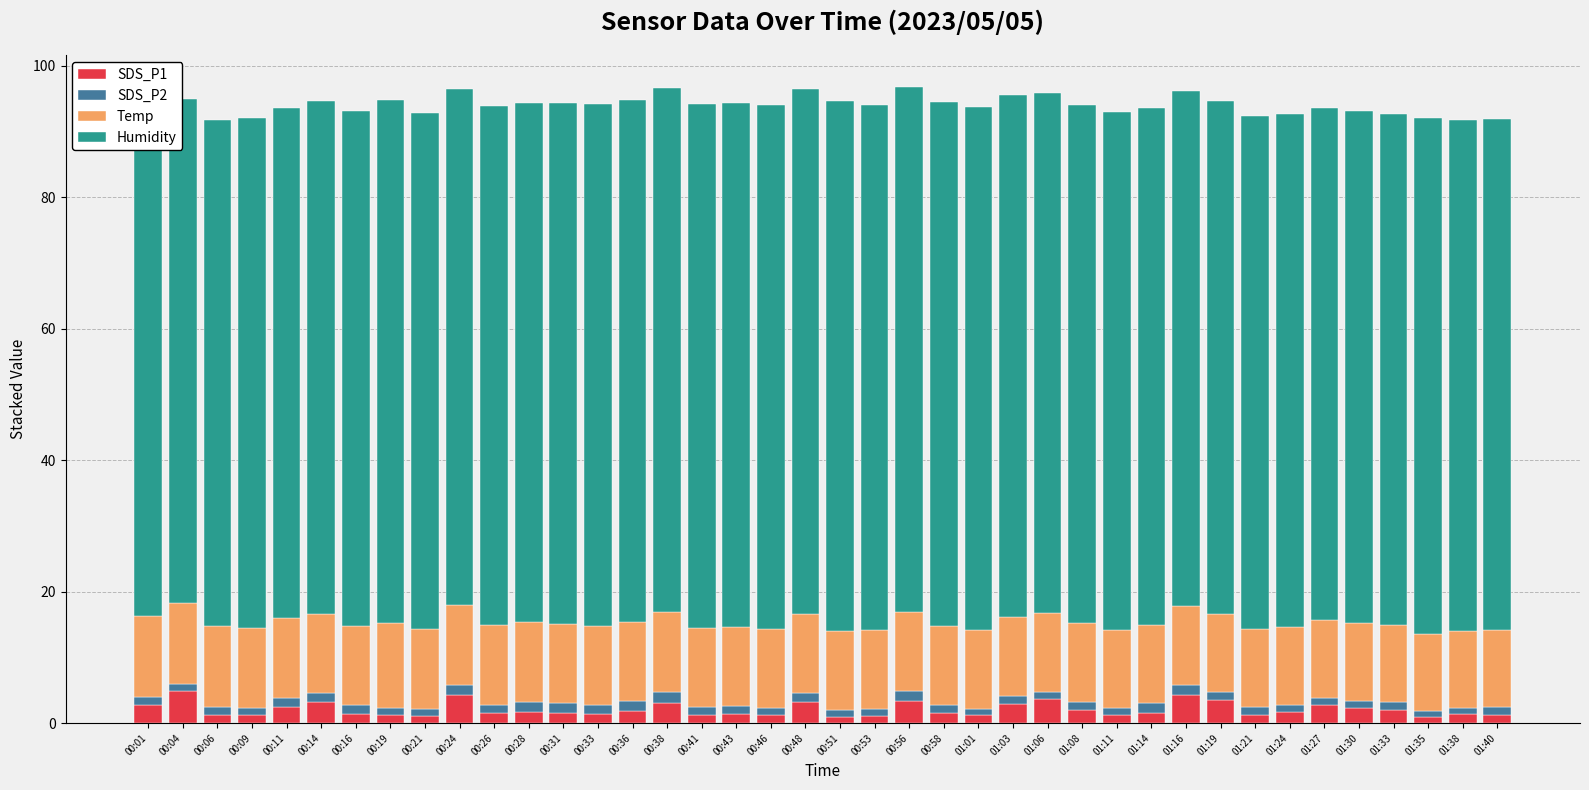

Reading left to right, what are all the values shown in this chart?

SDS_P1: 00:01=2.8	00:04=4.9	00:06=1.3	00:09=1.2	00:11=2.5	00:14=3.2	00:16=1.4	00:19=1.2	00:21=1.1	00:24=4.3	00:26=1.6	00:28=1.7	00:31=1.6	00:33=1.4	00:36=1.9	00:38=3.1	00:41=1.3	00:43=1.3	00:46=1.2	00:48=3.2	00:51=1.0	00:53=1.1	00:56=3.4	00:58=1.5	01:01=1.3	01:03=2.9	01:06=3.7	01:08=2.0	01:11=1.2	01:14=1.6	01:16=4.3	01:19=3.5	01:21=1.3	01:24=1.7	01:27=2.8	01:30=2.3	01:33=1.9	01:35=1.0	01:38=1.4	01:40=1.3
SDS_P2: 00:01=1.2	00:04=1.1	00:06=1.2	00:09=1.1	00:11=1.4	00:14=1.4	00:16=1.3	00:19=1.1	00:21=1.1	00:24=1.5	00:26=1.2	00:28=1.5	00:31=1.5	00:33=1.3	00:36=1.5	00:38=1.7	00:41=1.2	00:43=1.3	00:46=1.1	00:48=1.4	00:51=1.0	00:53=1.0	00:56=1.4	00:58=1.2	01:01=0.8	01:03=1.2	01:06=1.1	01:08=1.1	01:11=1.0	01:14=1.4	01:16=1.6	01:19=1.2	01:21=1.2	01:24=1.1	01:27=1.0	01:30=1.1	01:33=1.3	01:35=0.9	01:38=0.9	01:40=1.2
Temp: 00:01=12.2	00:04=12.2	00:06=12.2	00:09=12.2	00:11=12.1	00:14=12.1	00:16=12.1	00:19=12.8	00:21=12.1	00:24=12.1	00:26=12.1	00:28=12.2	00:31=12.1	00:33=12.1	00:36=12.0	00:38=12.1	00:41=12.0	00:43=12.0	00:46=12.0	00:48=12.0	00:51=12.0	00:53=12.0	00:56=12.1	00:58=12.1	01:01=12.1	01:03=12.1	01:06=12.0	01:08=12.0	01:11=12.0	01:14=12.0	01:16=12.0	01:19=11.9	01:21=11.8	01:24=11.8	01:27=11.8	01:30=11.8	01:33=11.7	01:35=11.7	01:38=11.7	01:40=11.7
Humidity: 00:01=76.2	00:04=76.7	00:06=77.1	00:09=77.5	00:11=77.6	00:14=78.0	00:16=78.3	00:19=79.6	00:21=78.5	00:24=78.5	00:26=79.0	00:28=79.0	00:31=79.2	00:33=79.4	00:36=79.4	00:38=79.7	00:41=79.7	00:43=79.7	00:46=79.7	00:48=79.8	00:51=80.6	00:53=79.8	00:56=79.8	00:58=79.6	01:01=79.5	01:03=79.4	01:06=79.1	01:08=78.9	01:11=78.7	01:14=78.6	01:16=78.3	01:19=78.0	01:21=78.0	01:24=78.0	01:27=77.9	01:30=77.8	01:33=77.7	01:35=78.4	01:38=77.7	01:40=77.7